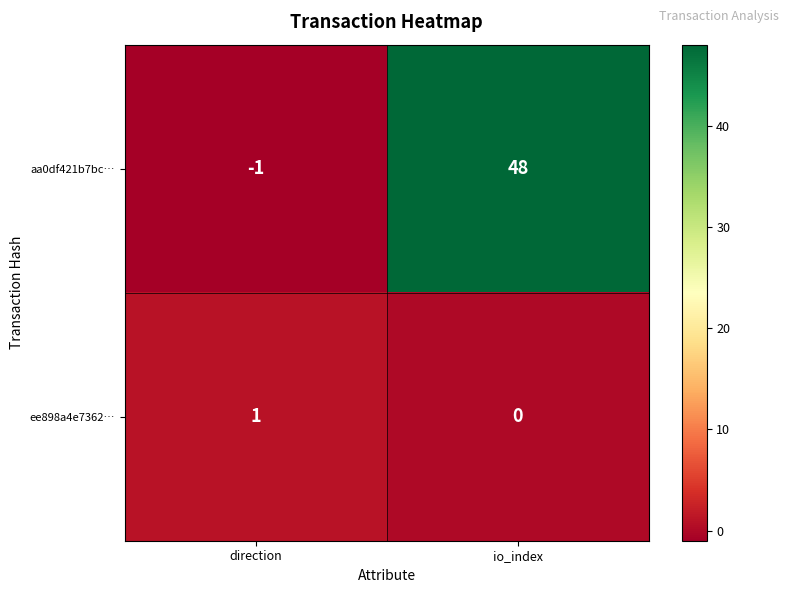

What is the spread (max minus min) of values at io_index?

48